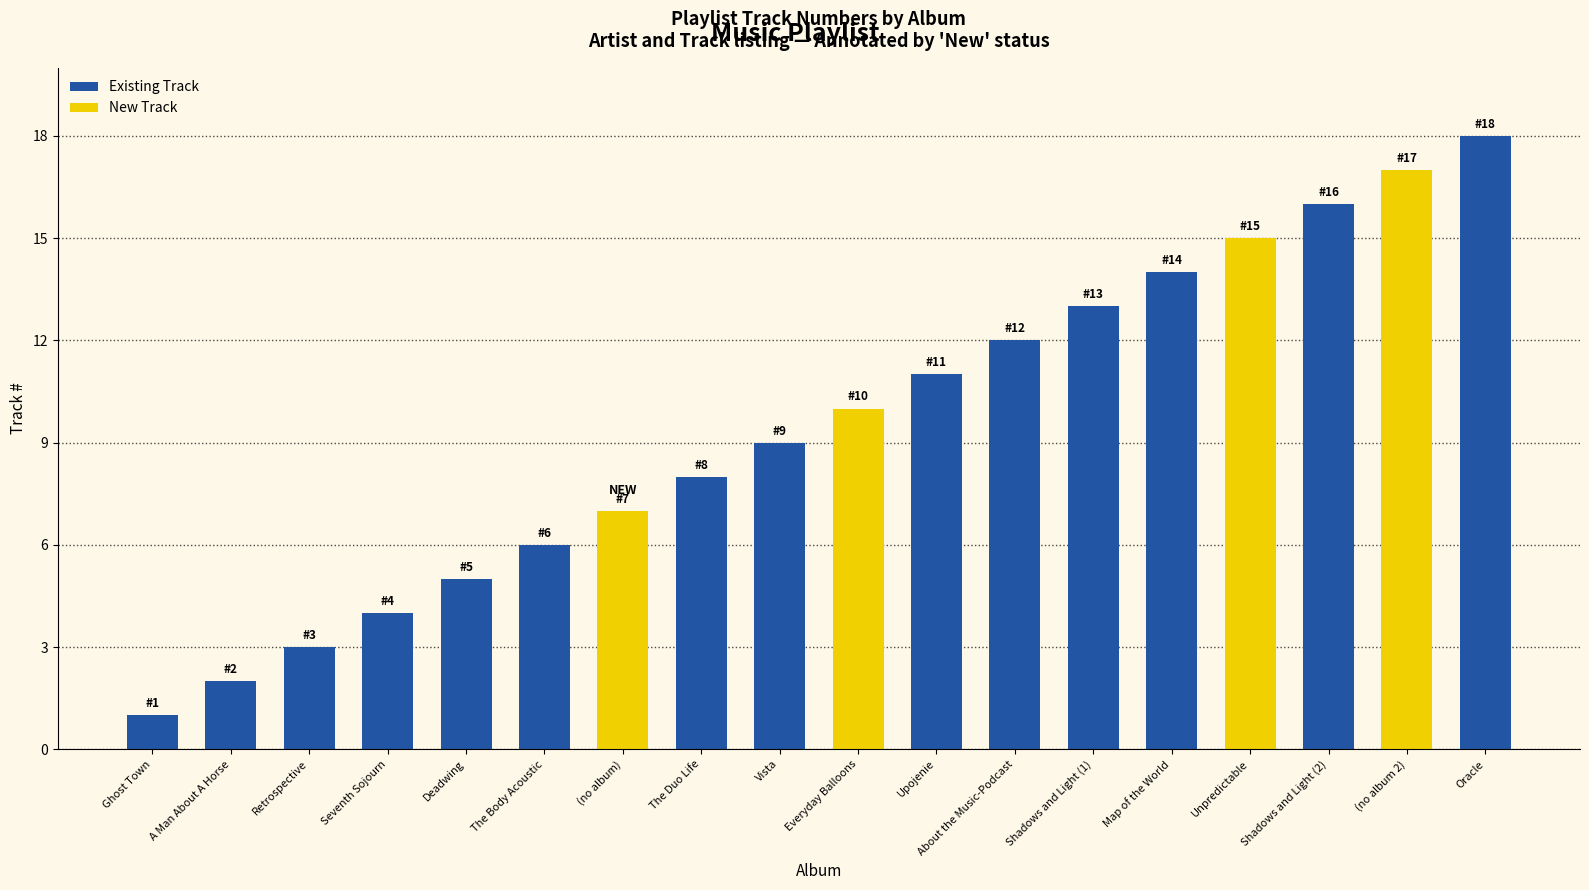

Reading left to right, list all the values displayed in this chart.

1	2	3	4	5	6	7	8	9	10	11	12	13	14	15	16	17	18